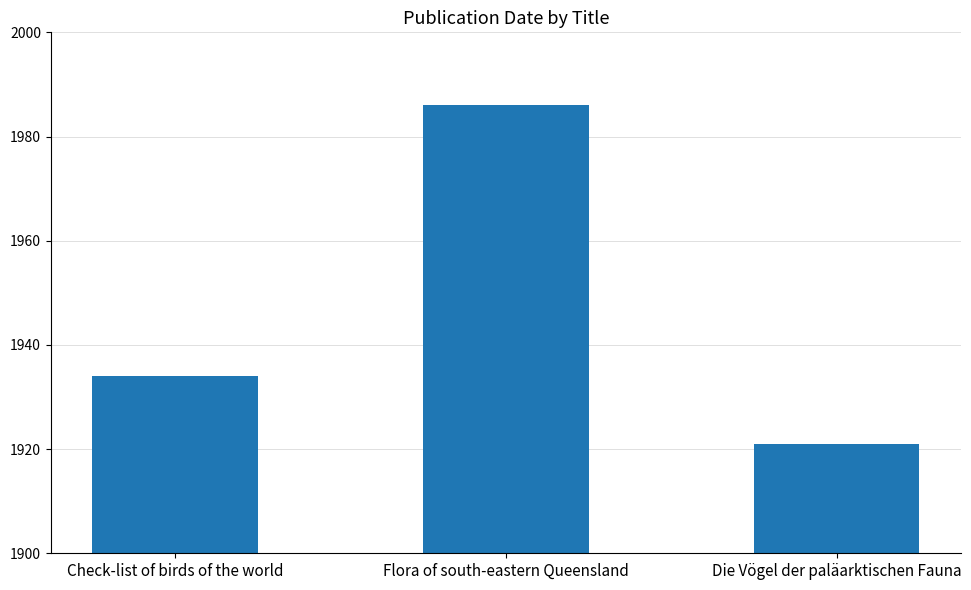

Reading left to right, list all the values displayed in this chart.

Check-list of birds of the world=1934	Flora of south-eastern Queensland=1986	Die Vögel der paläarktischen Fauna=1921